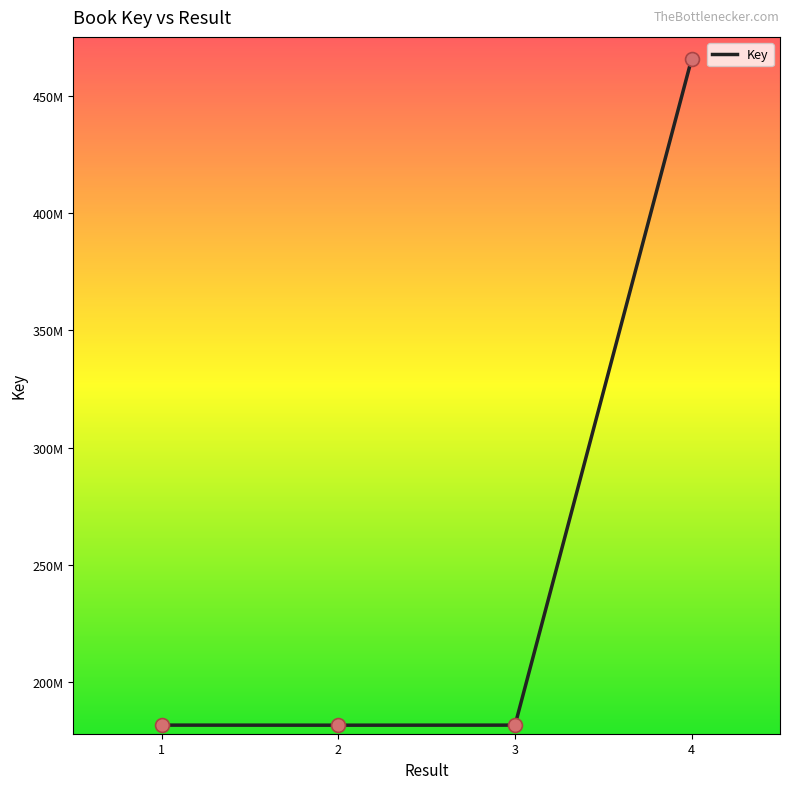

Between 4 and 1, which is larger?

4